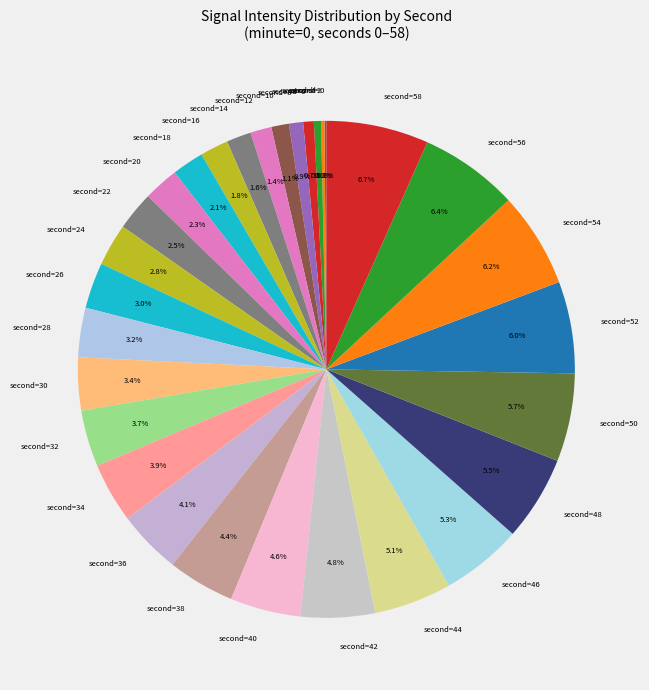

Is there any slice that represents more than half of the pie?

No